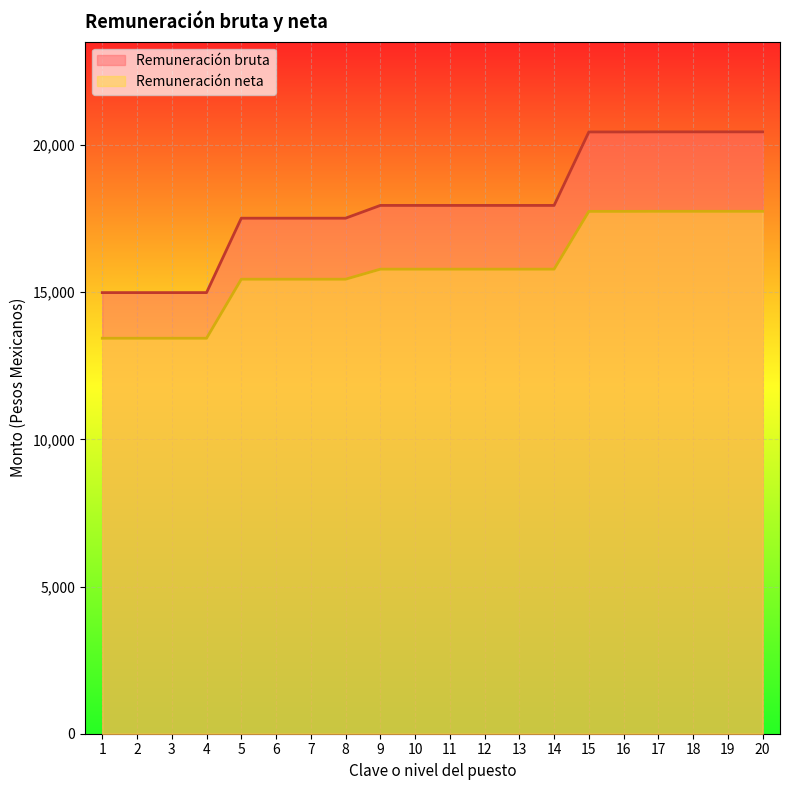

The Remuneración bruta series shows 17946.4 at 10. True or false?

True